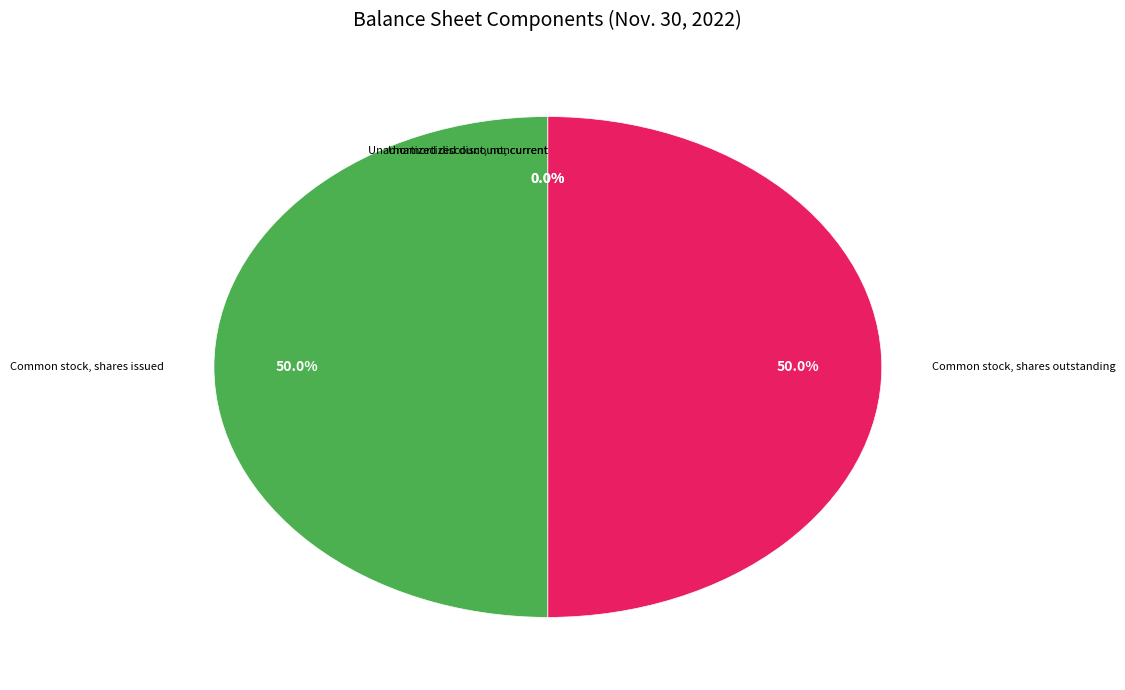

How much of the chart is everything except Common stock, shares issued?

50.0%